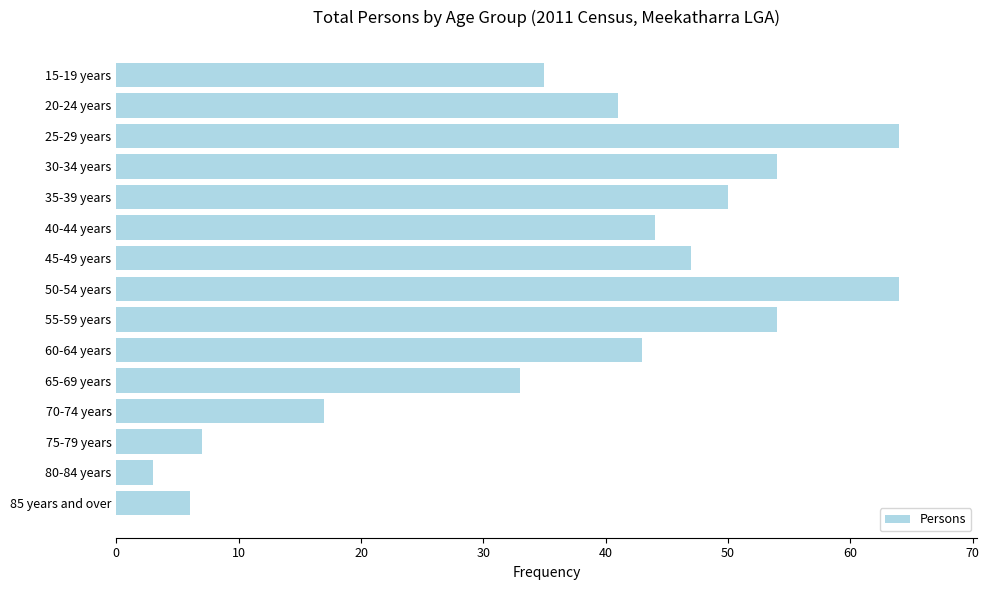

How many data points does each series have?

15